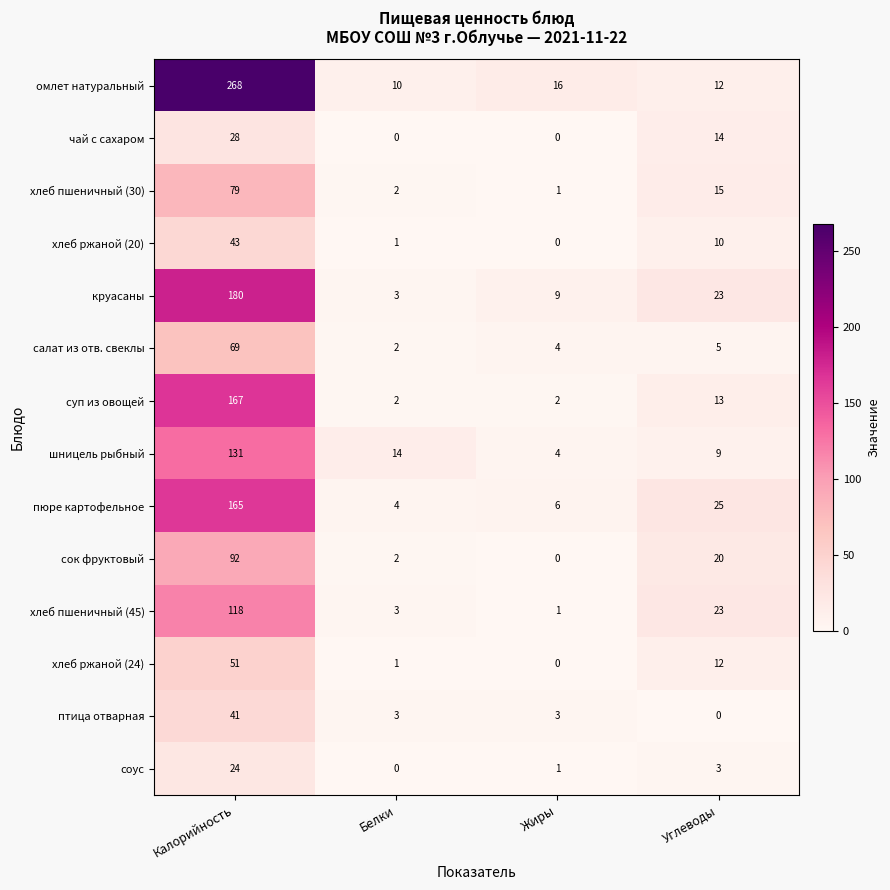

Which series has the largest total across all categories?

омлет натуральный